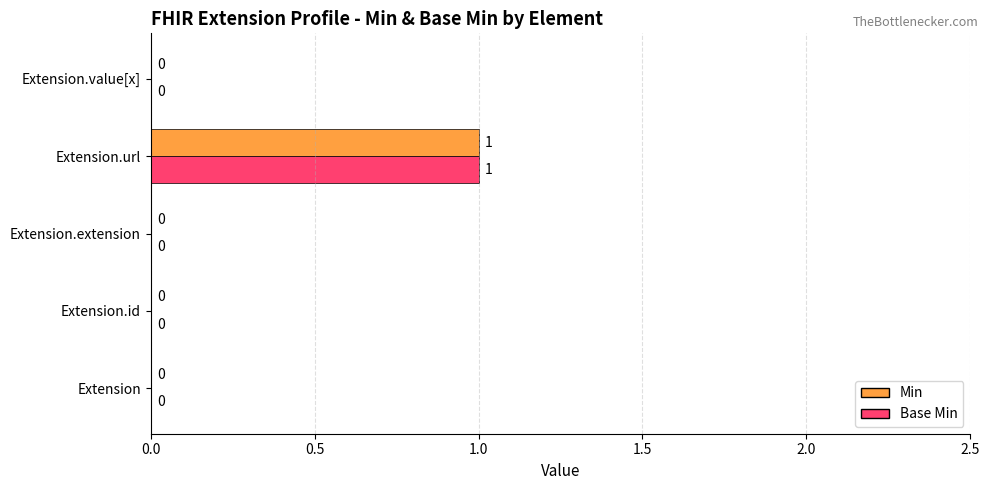

At which category is the sum across all series the highest?

Extension.url